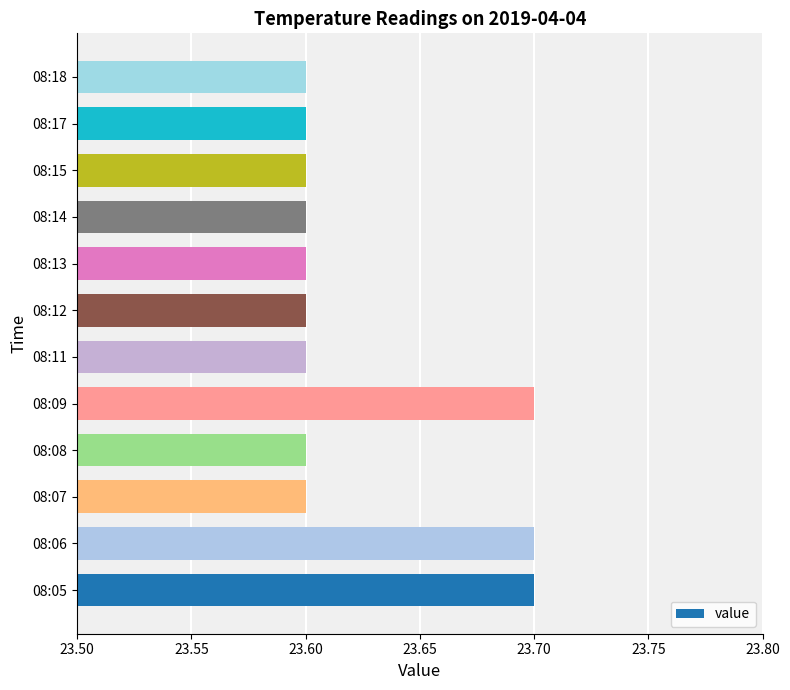

Count the values in the range 23 to 24.

12